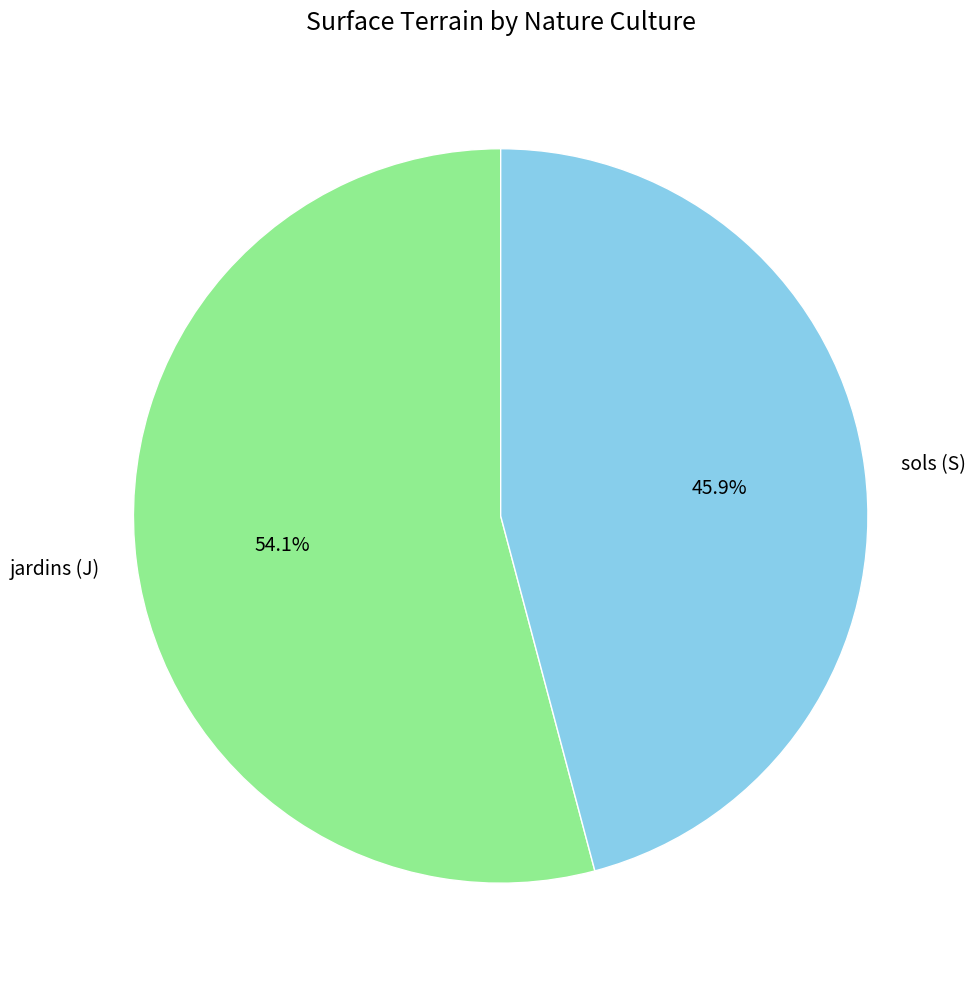

How many slices are in this pie chart?

2